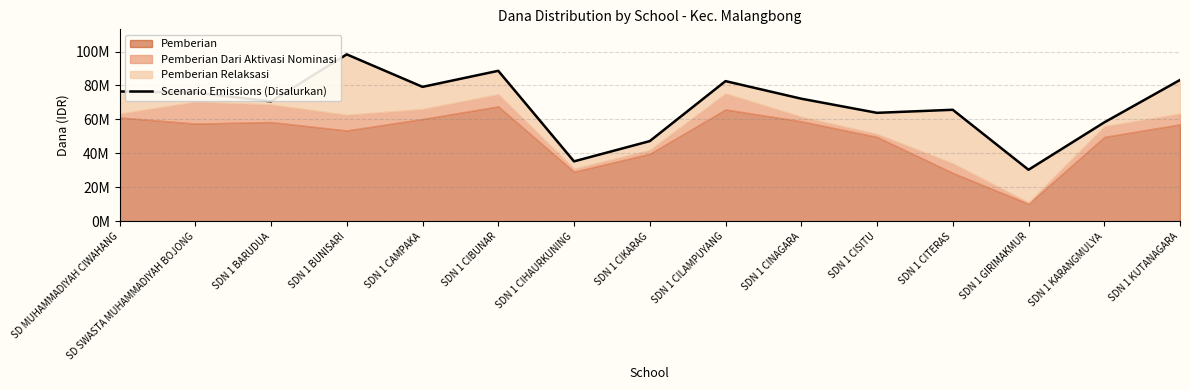

Read the value at SDN 1 BUNISARI, to the nearest 100.

98325000